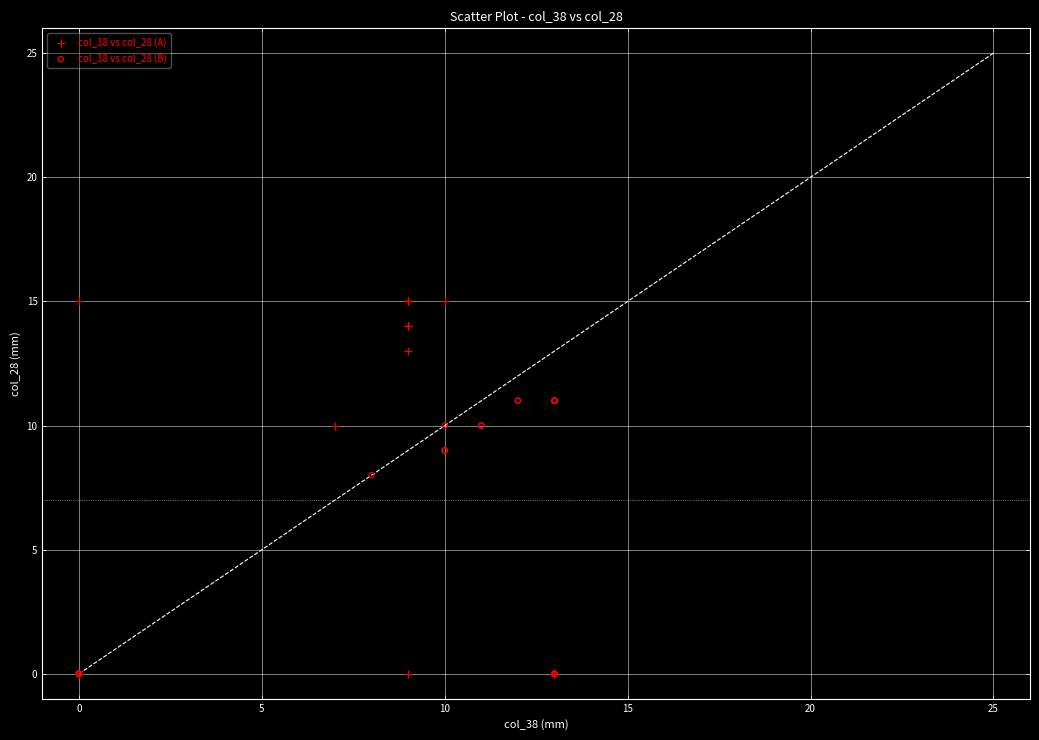

Which series has the largest Y range (max minus min)?

col_38 vs col_28 (A)